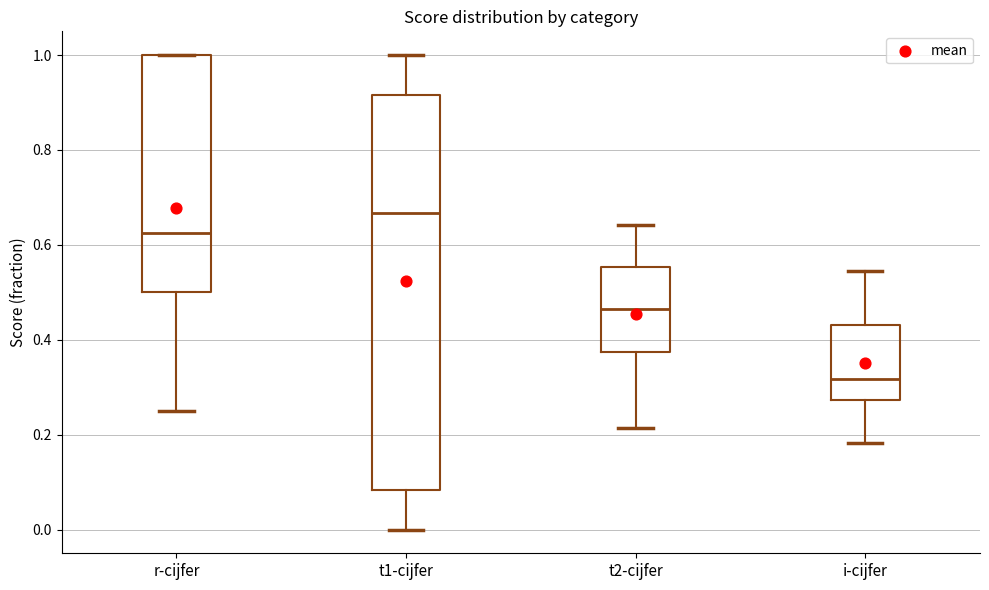

Where is the upper edge of the box for r-cijfer on the y-axis? The values are not printed on the chart, so give them approximately, as read against the axis.

1.00